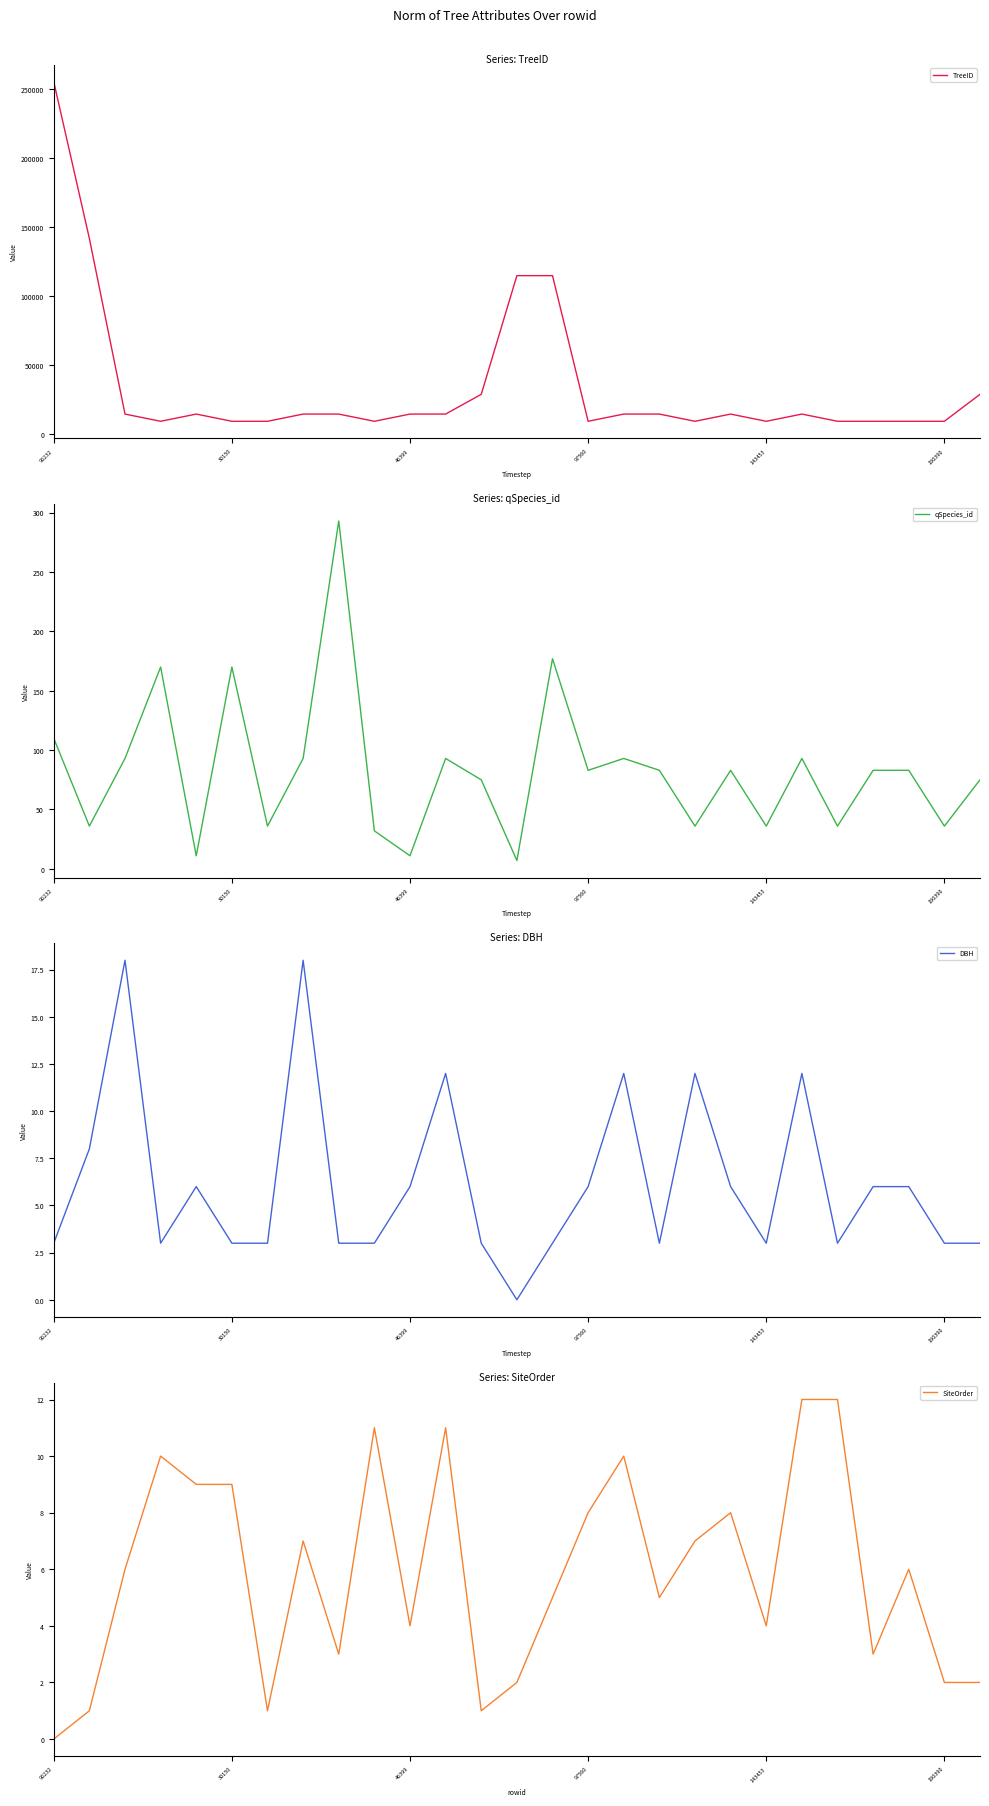

Is the value of qSpecies_id at 11 greater than the value of DBH at 16?

Yes